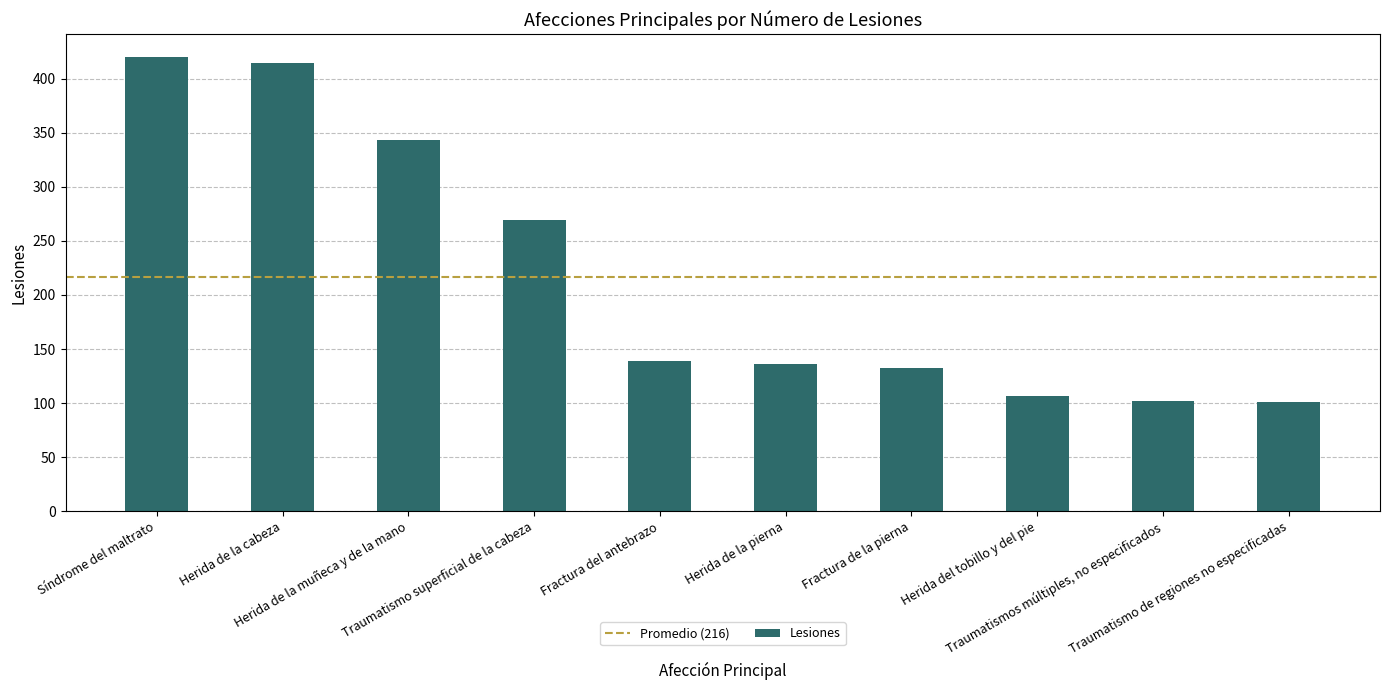

Rank the categories by value from lowest to highest.

Traumatismo de regiones no especificadas, Traumatismos múltiples, no especificados, Herida del tobillo y del pie, Fractura de la pierna, Herida de la pierna, Fractura del antebrazo, Traumatismo superficial de la cabeza, Herida de la muñeca y de la mano, Herida de la cabeza, Síndrome del maltrato